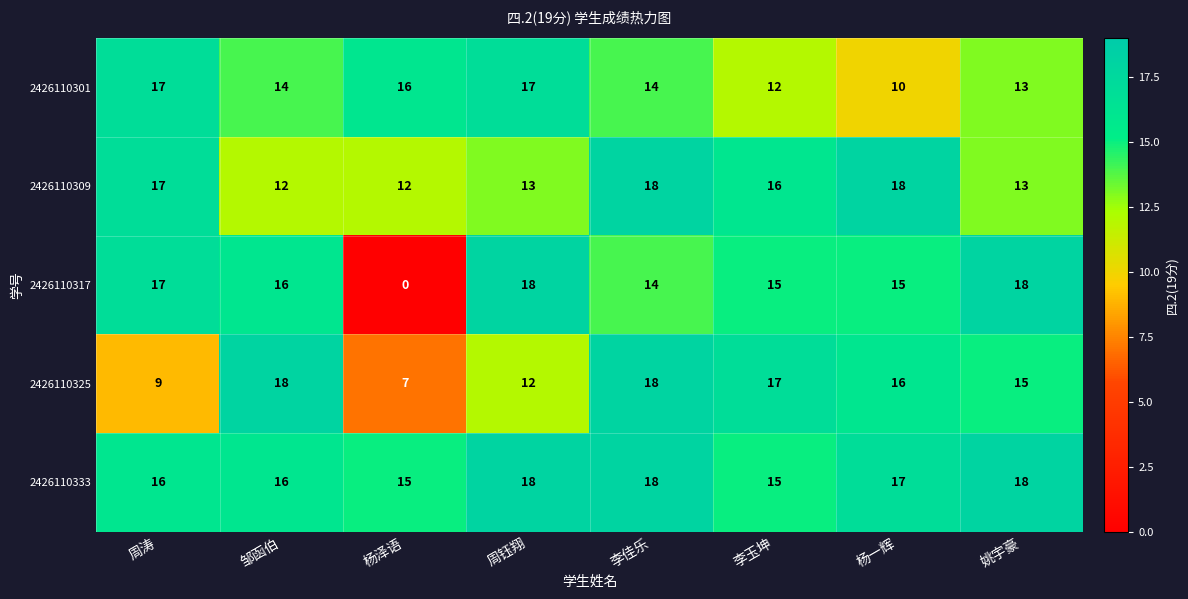

True or false: 2426110309 has a value of 16 at 李玉坤.

True